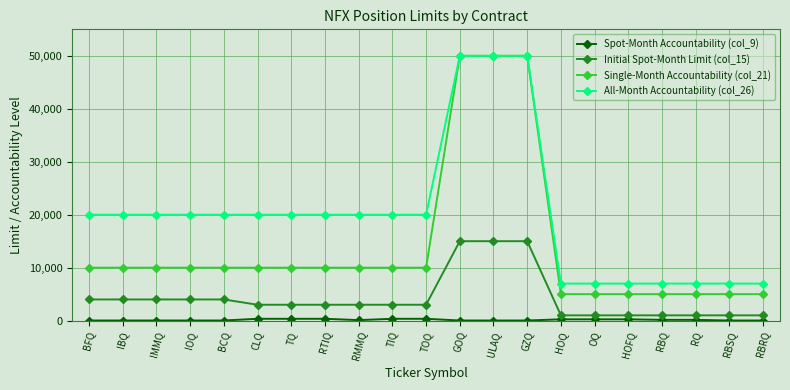

How many distinct data groups are displayed?

4